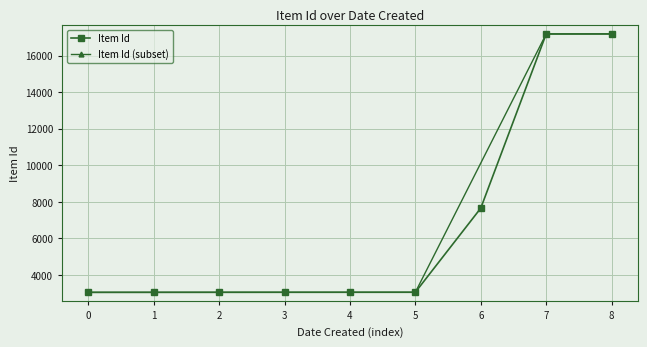

The value of Item Id at 5 is 5029. True or false?

False